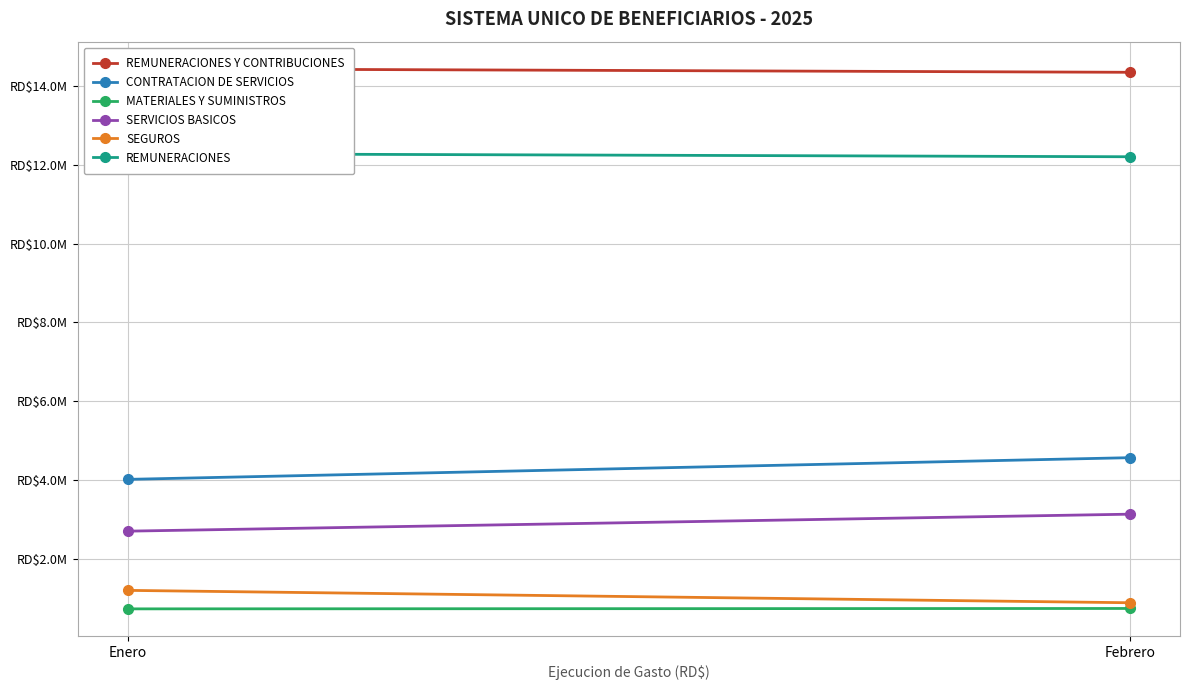

Which series has the largest total across all categories?

REMUNERACIONES Y CONTRIBUCIONES